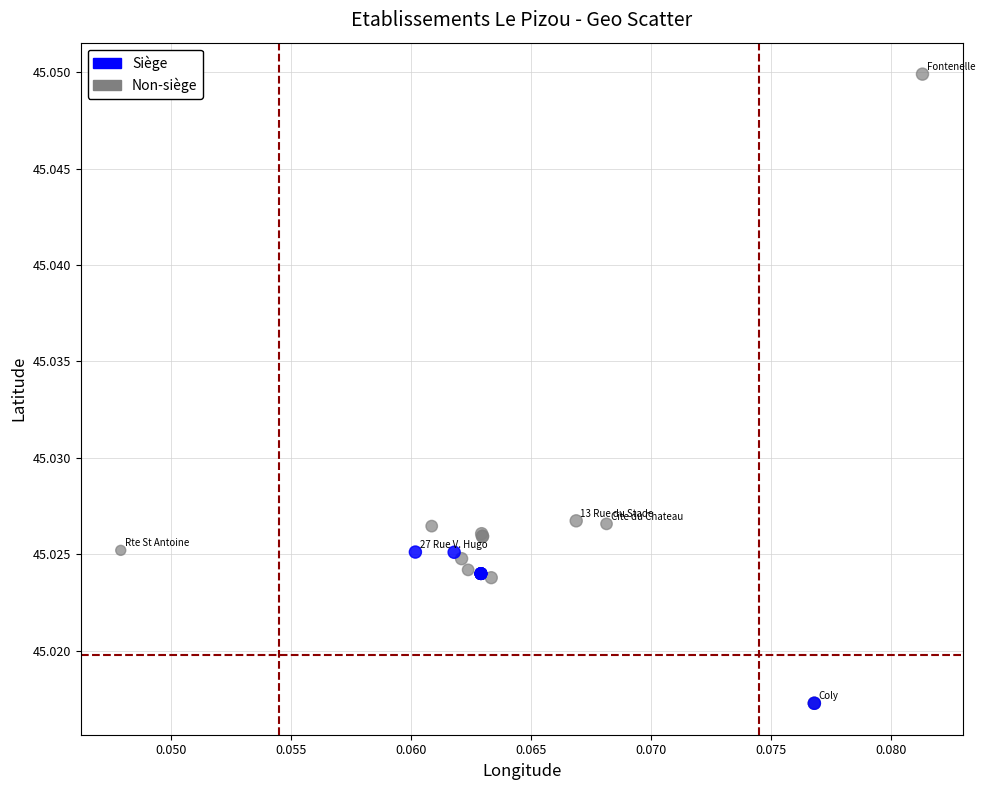

What are all the series names shown in the legend?

Siège, Non-siège